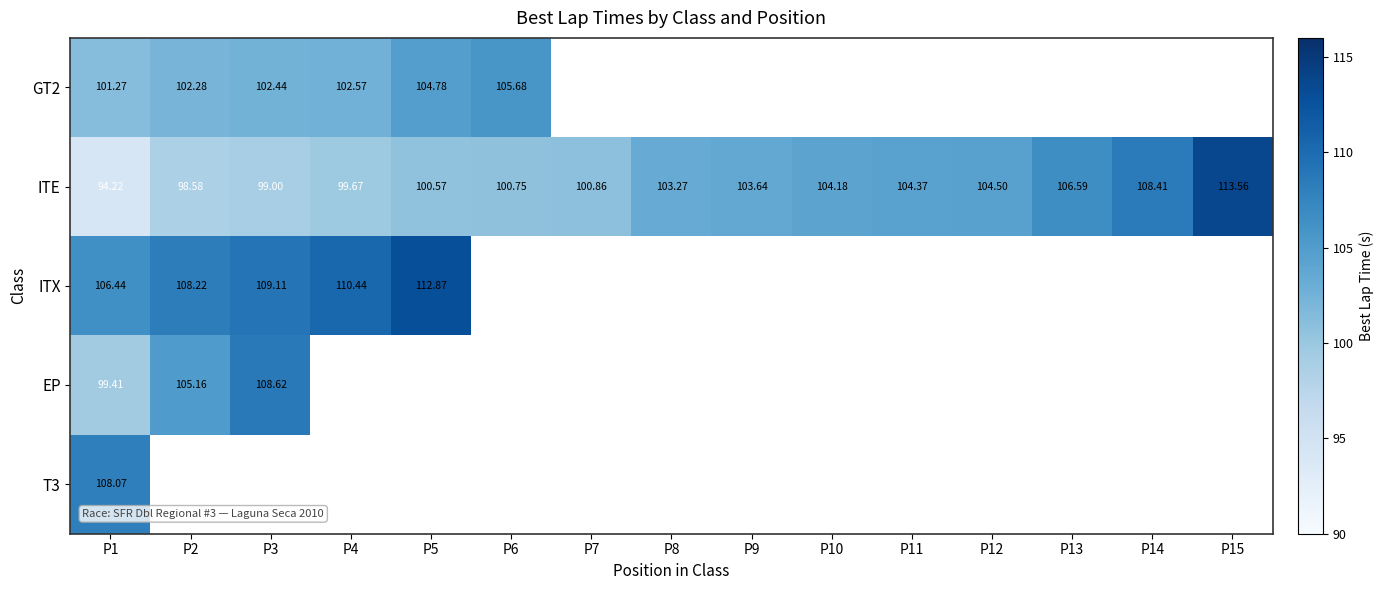

What is the minimum value for T3?

108.1